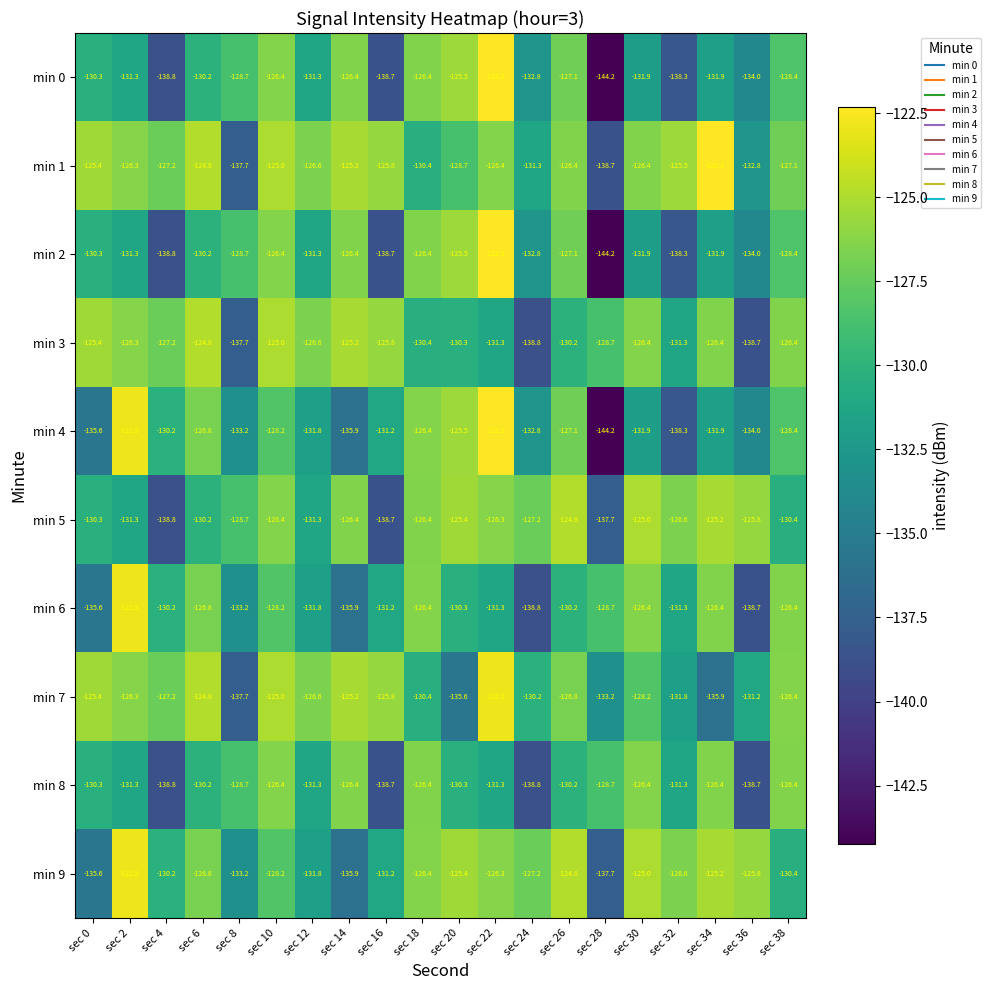

At how many categories does at least one series exceed -134?

20